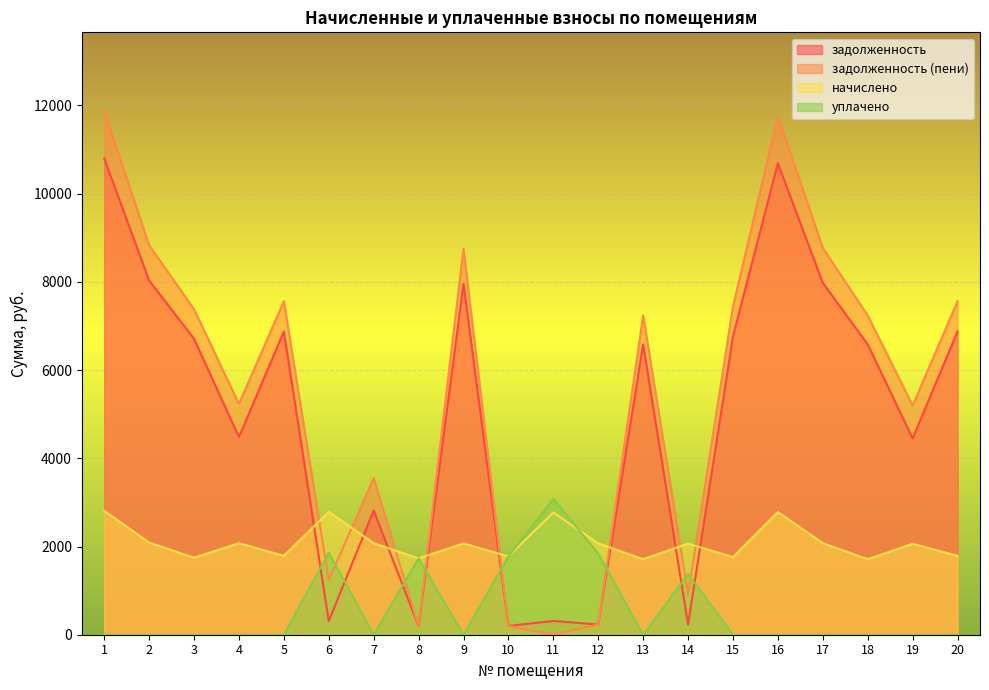

What is the total value across all series at 18?

15533.5